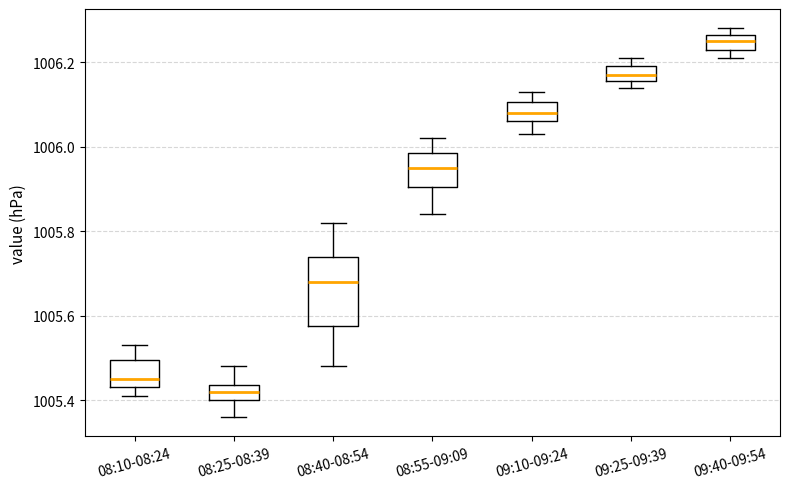

Reading left to right, read every box against the y-axis: the position of its median line, the range the box covers, and the ends of its whiskers. The values are not printed on the chart, so give them approximately, as read against the axis.

08:10-08:24: median 1005.46, box 1005.44 to 1005.50, whiskers 1005.42 to 1005.54
08:25-08:39: median 1005.42, box 1005.40 to 1005.44, whiskers 1005.36 to 1005.48
08:40-08:54: median 1005.68, box 1005.58 to 1005.74, whiskers 1005.48 to 1005.82
08:55-09:09: median 1005.96, box 1005.90 to 1005.98, whiskers 1005.84 to 1006.02
09:10-09:24: median 1006.08, box 1006.06 to 1006.10, whiskers 1006.04 to 1006.14
09:25-09:39: median 1006.18, box 1006.16 to 1006.20, whiskers 1006.14 to 1006.22
09:40-09:54: median 1006.26 (inside the box), box 1006.24 to 1006.26, whiskers 1006.22 to 1006.28